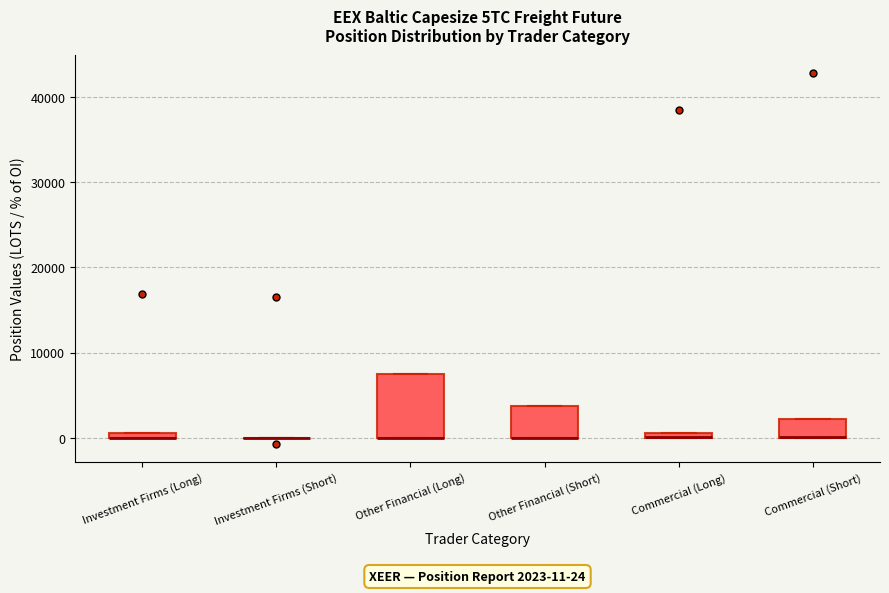

Comparing the boxes themselves (not the whiskers), which one is the tallest?

Other Financial (Long)